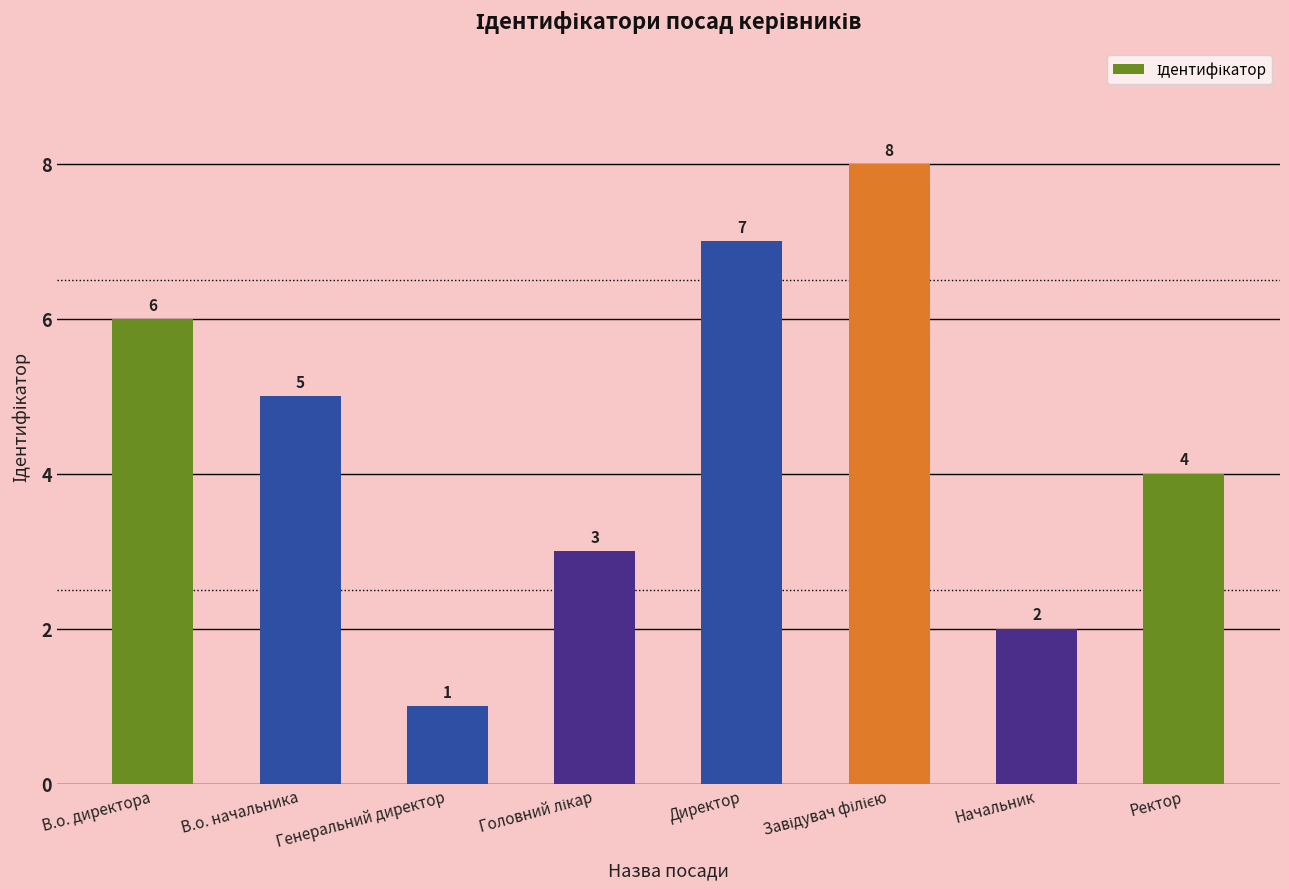

Which category has the lowest value across all series?

Генеральний директор